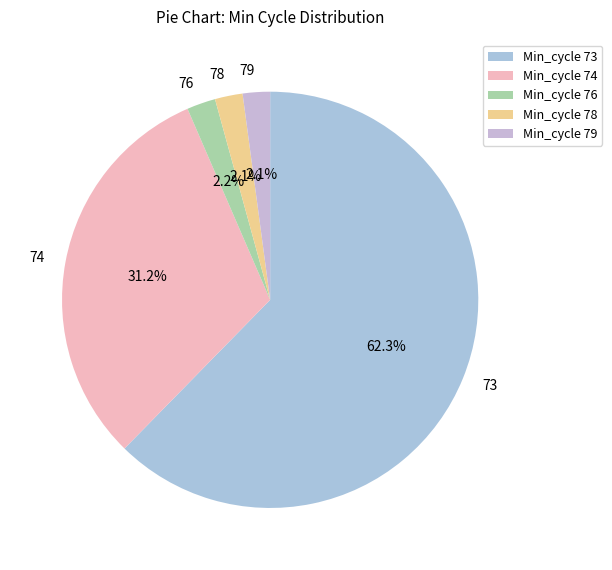

What is the ratio of the value at 78 to the value at 74?

0.1